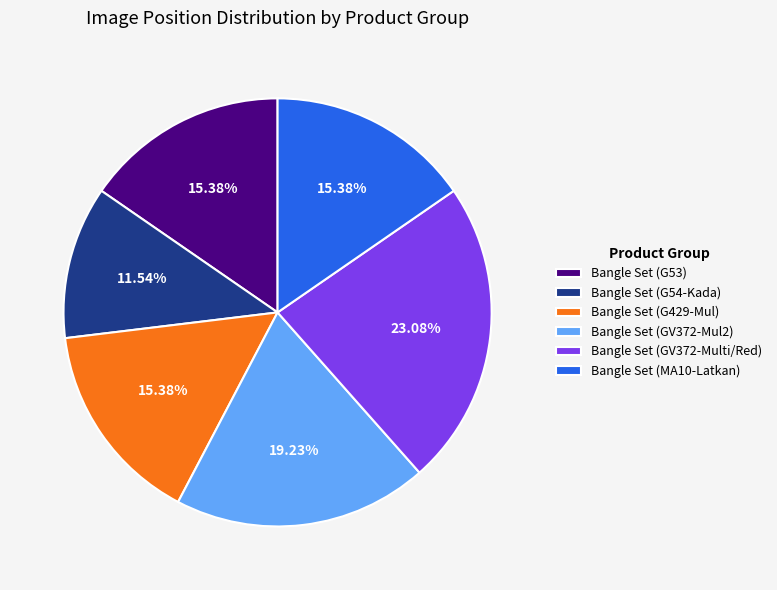

Is there a majority slice in this chart?

No